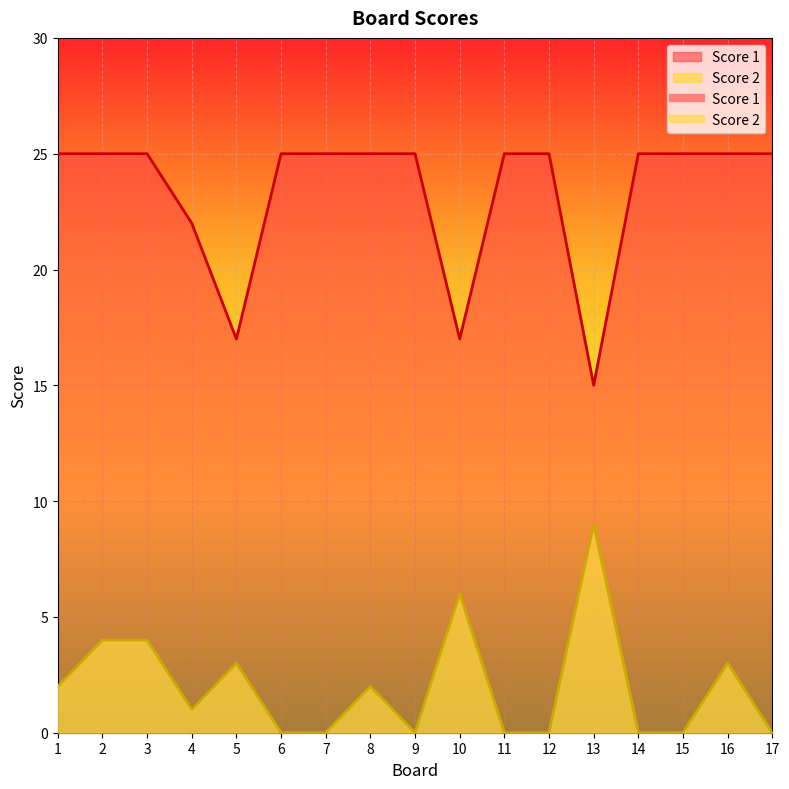

At which category is the sum across all series the highest?

2